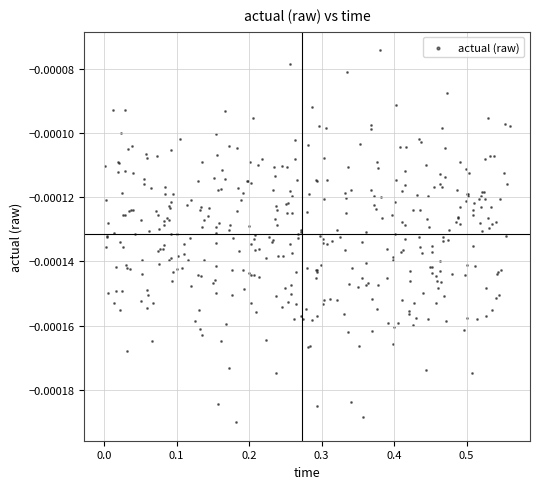

What is the range of X values (max minus min)?

0.6